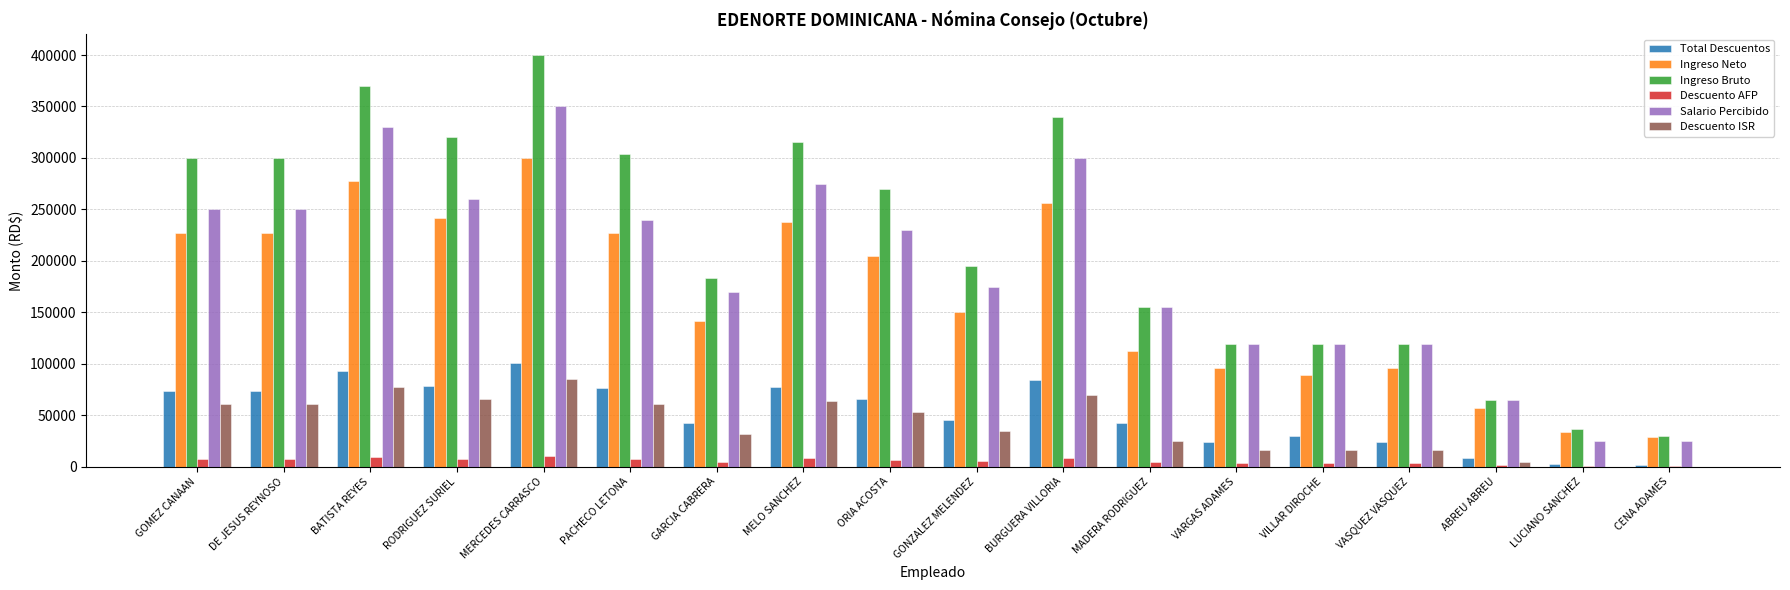

At which category is the sum across all series the highest?

MERCEDES CARRASCO